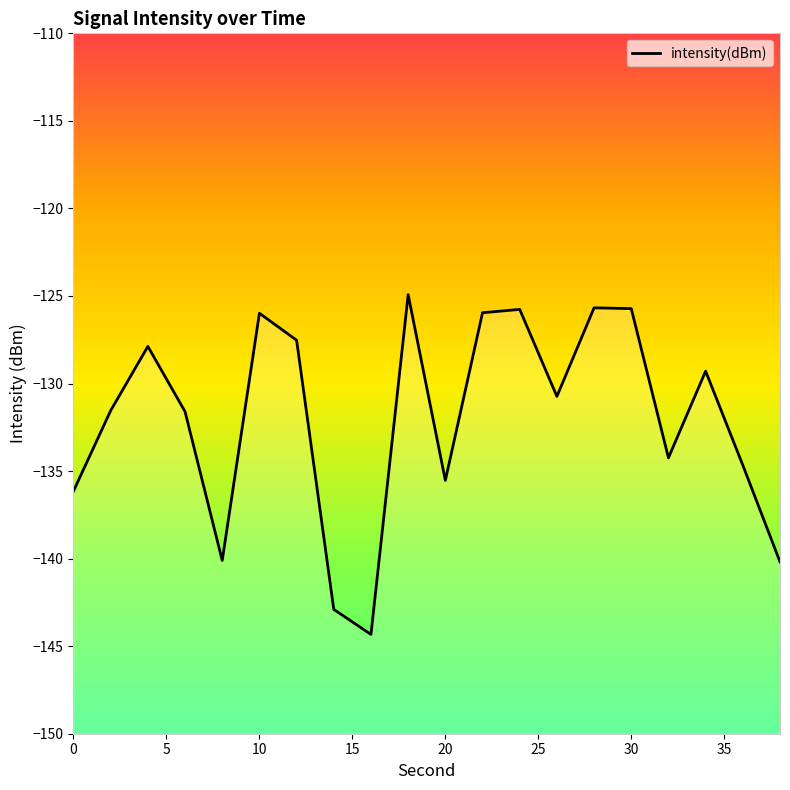

How many values exceed -130?

9